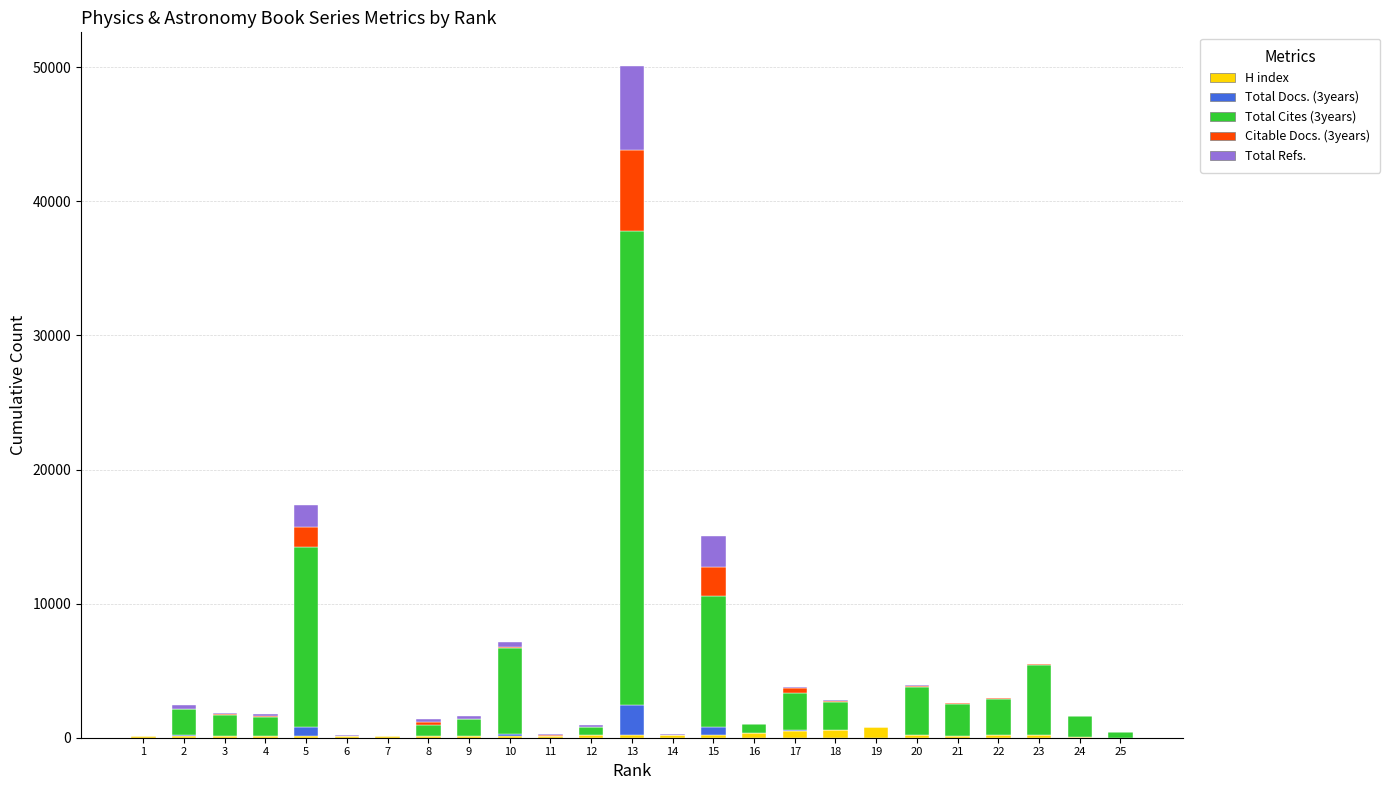

How many distinct data groups are displayed?

5